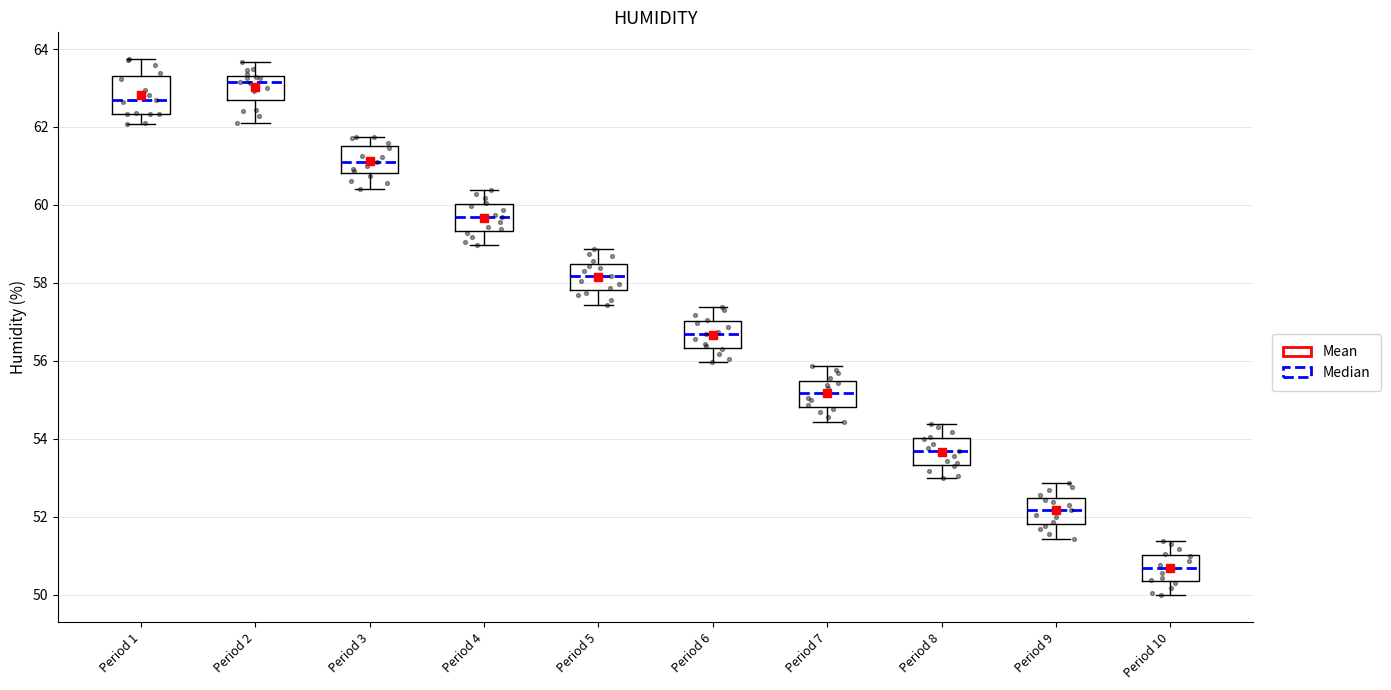

Where does the lower whisker of the box for Period 8 end on the y-axis? The values are not printed on the chart, so give them approximately, as read against the axis.

53.0